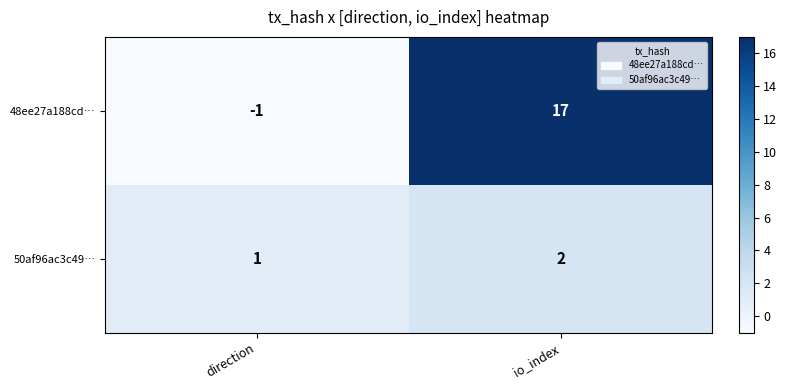

Which category has the highest value across all series?

io_index